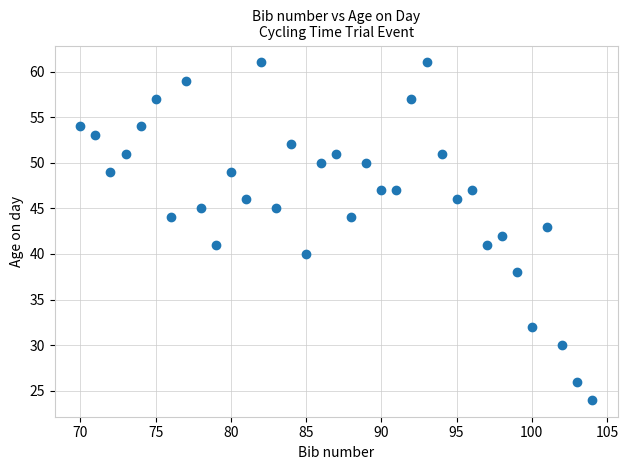

What is the range of Y values (max minus min)?

37